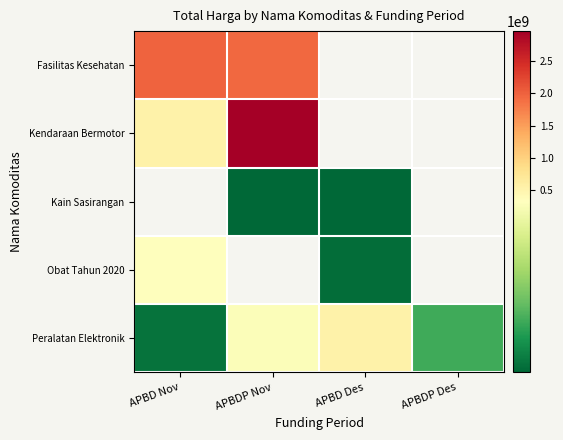

What is the difference between the maximum and second lowest values in the Peralatan Elektronik series?

433317200.0